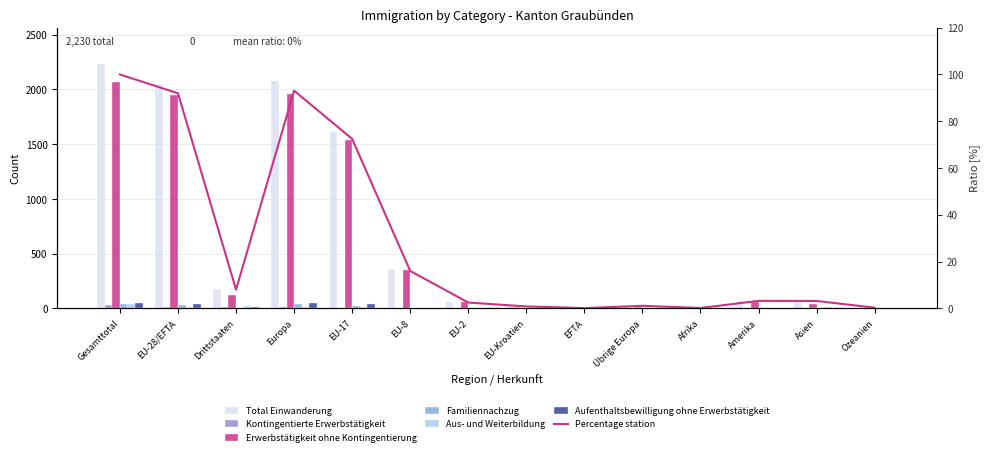

What is the difference between the highest and lowest values at EU-8?

357